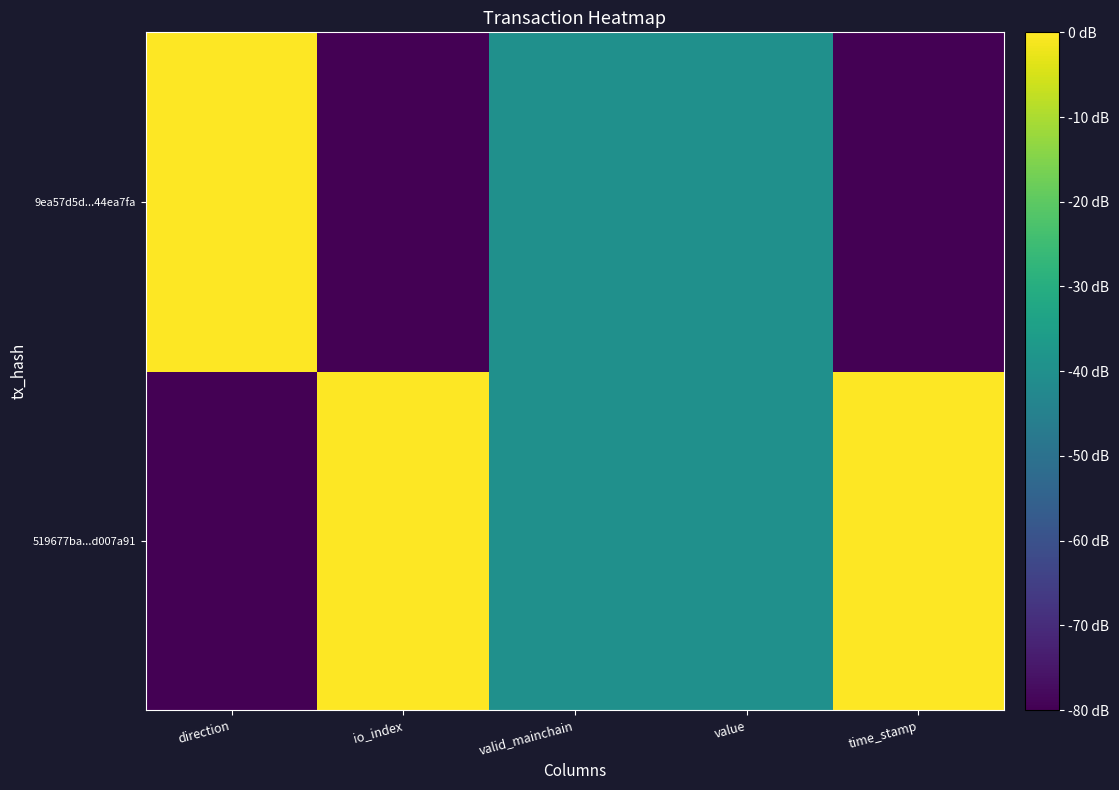

Reading left to right, what are all the values shown in this chart?

519677ba...d007a91: direction=-80	io_index=0	valid_mainchain=-40	value=-40	time_stamp=0
9ea57d5d...44ea7fa: direction=0	io_index=-80	valid_mainchain=-40	value=-40	time_stamp=-80